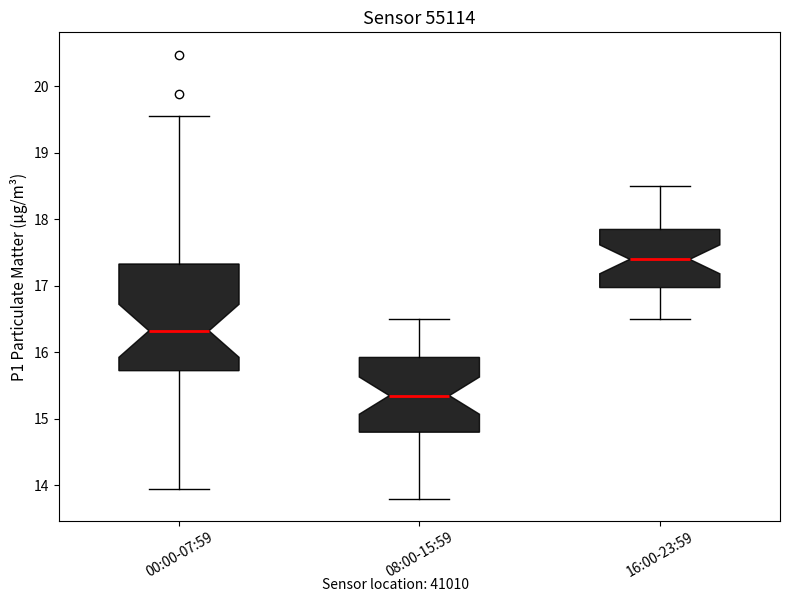

Reading left to right, transcribe this box plot: for each box, give where its median line is, the range the box spans, and where its two whiskers end, as read against the y-axis. The values are not printed on the chart, so give them approximately, as read against the axis.

00:00-07:59: median 16.3, box 15.7 to 17.3, whiskers 14.0 to 19.6
08:00-15:59: median 15.4, box 14.8 to 15.9, whiskers 13.8 to 16.5
16:00-23:59: median 17.4, box 17.0 to 17.9, whiskers 16.5 to 18.5